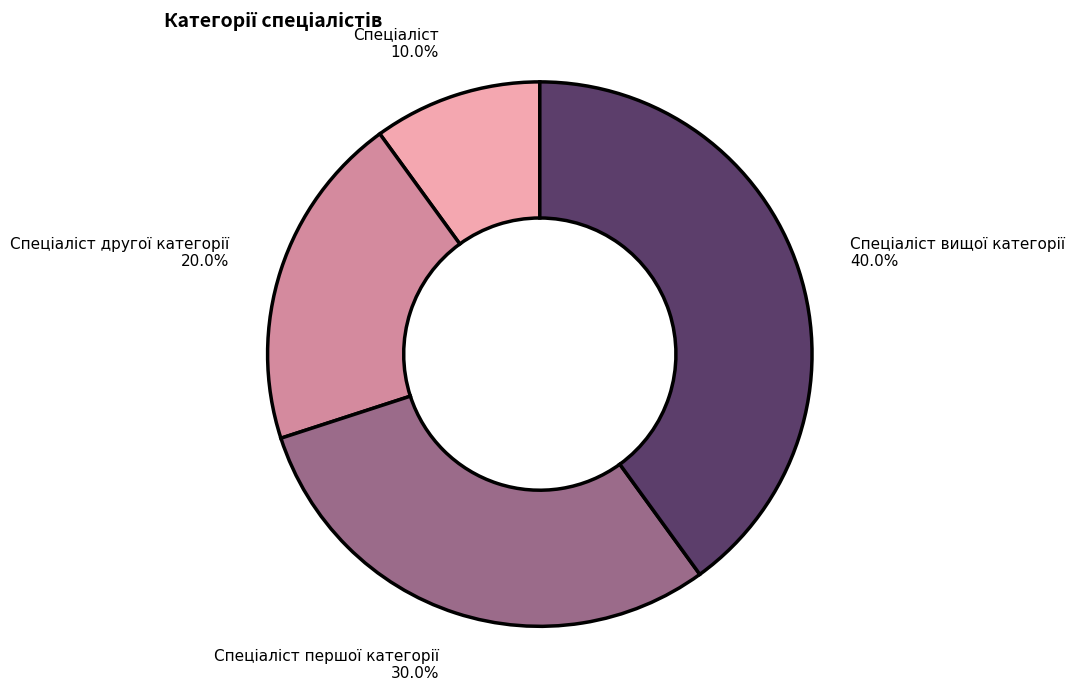

Count the number of slices in the pie.

4